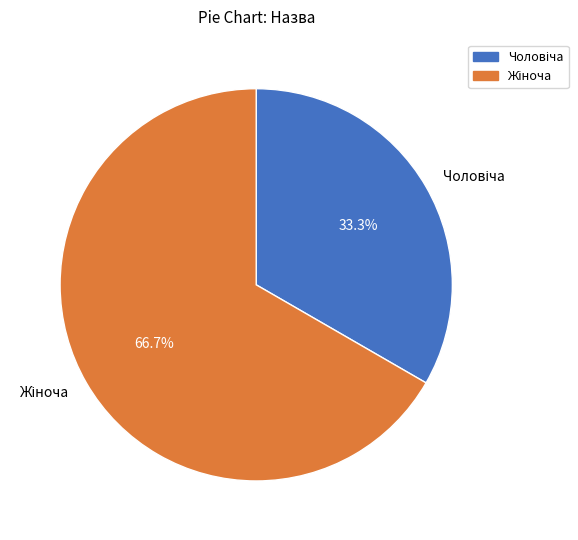

Does any single category account for the majority?

Yes